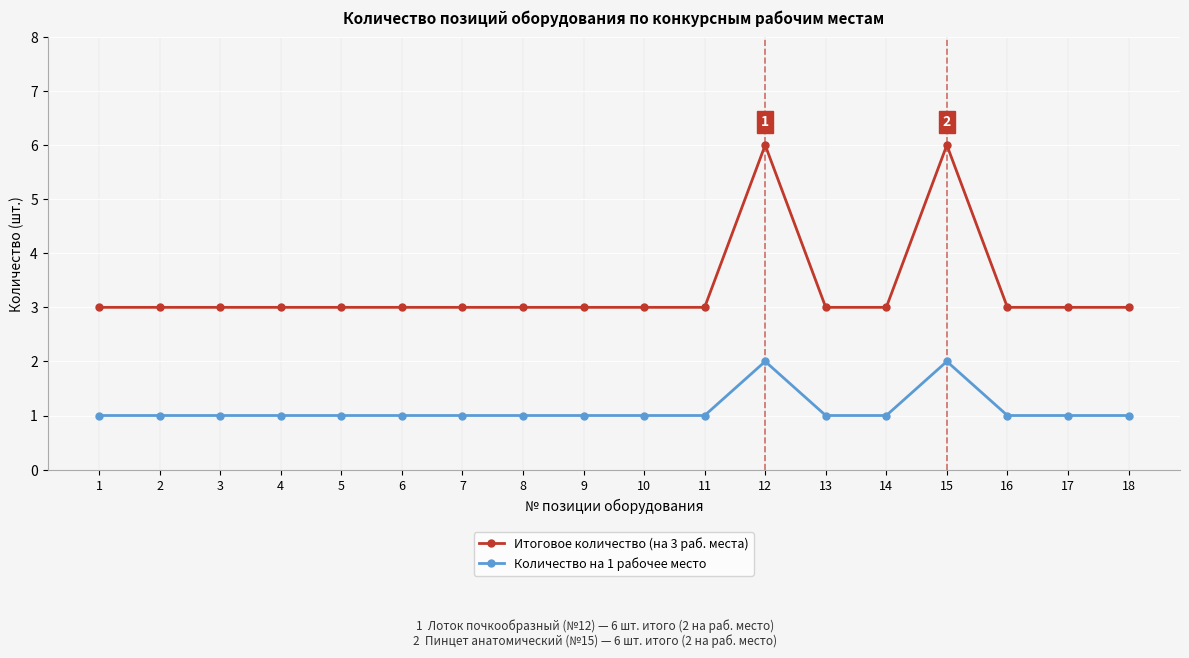

What are all the series names shown in the legend?

Итоговое количество (на 3 раб. места), Количество на 1 рабочее место